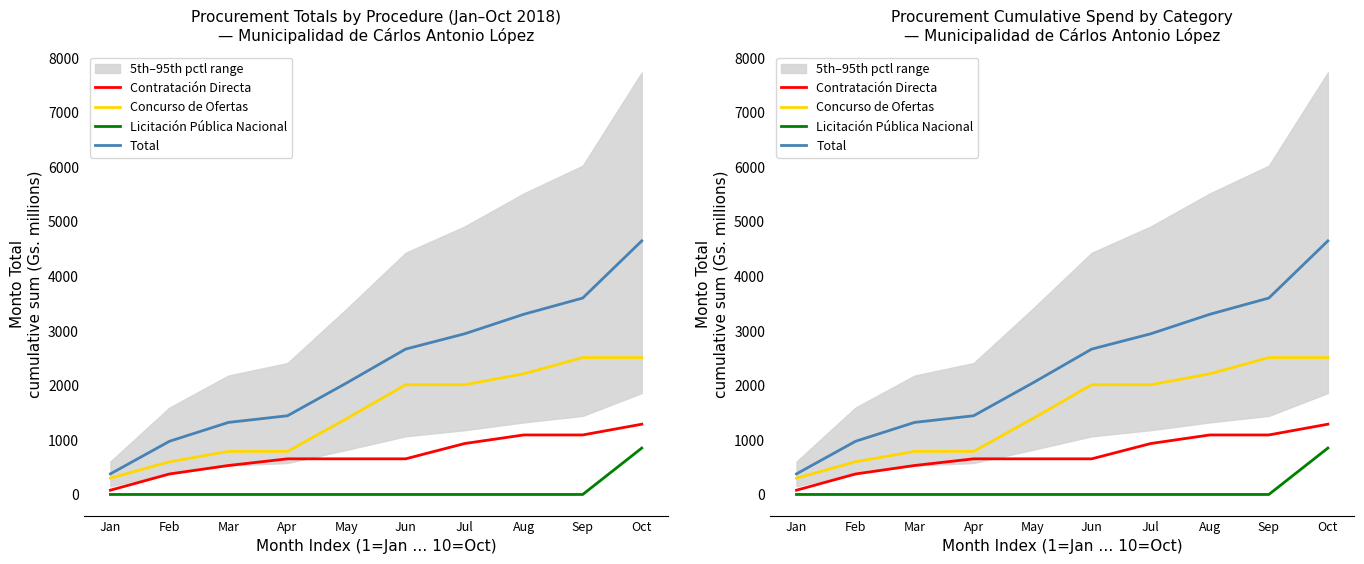

What is the approximate value of Concurso de Ofertas at Jun?

2010.2